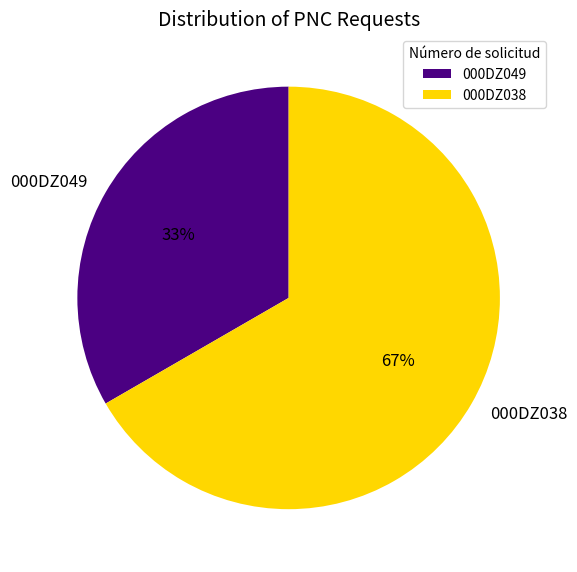

Do 000DZ038 and 000DZ049 together represent more than half of the pie?

Yes